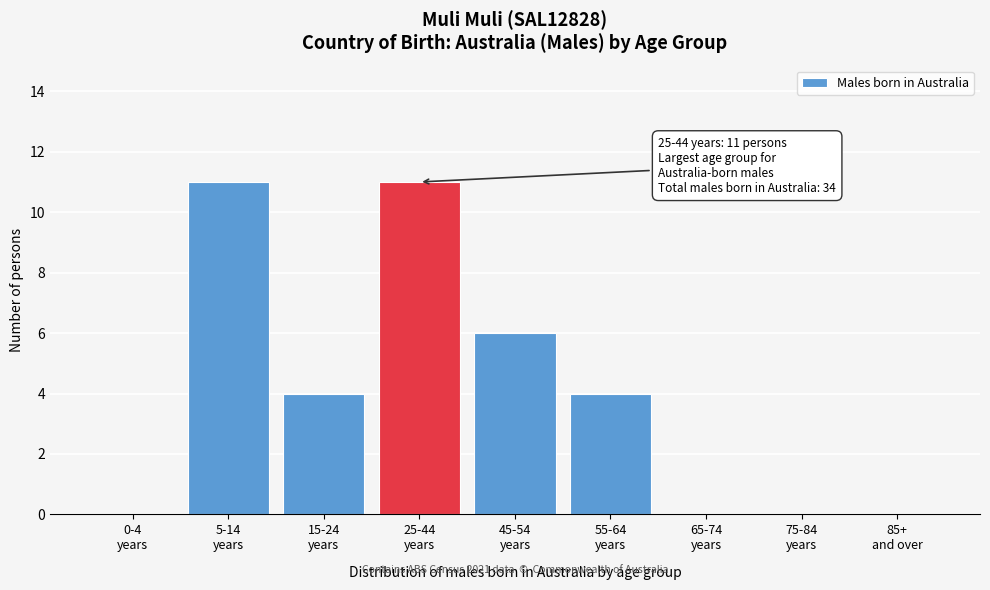

What is the sum of all values?

36